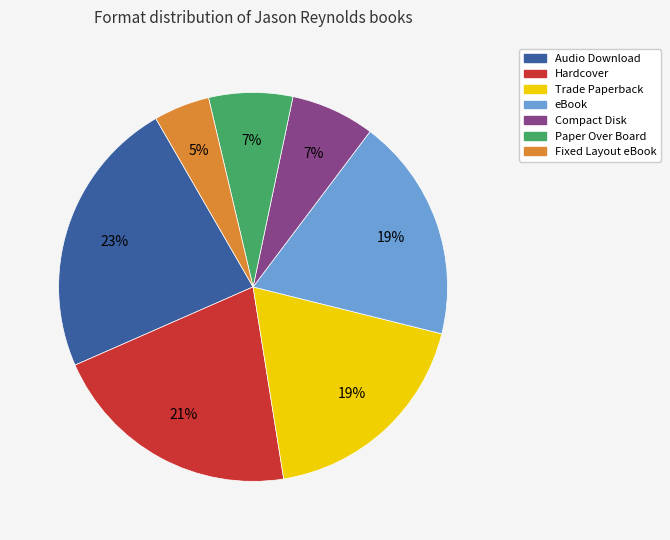

To the nearest percent, what is the difference between the Audio Download and Hardcover slice percentages?

2%